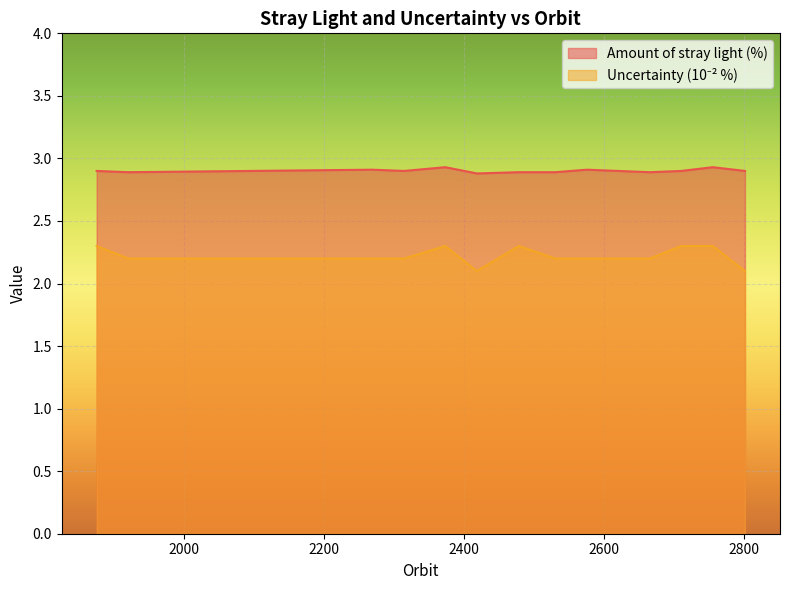

At which category does Amount of stray light reach its first local valley?

1920